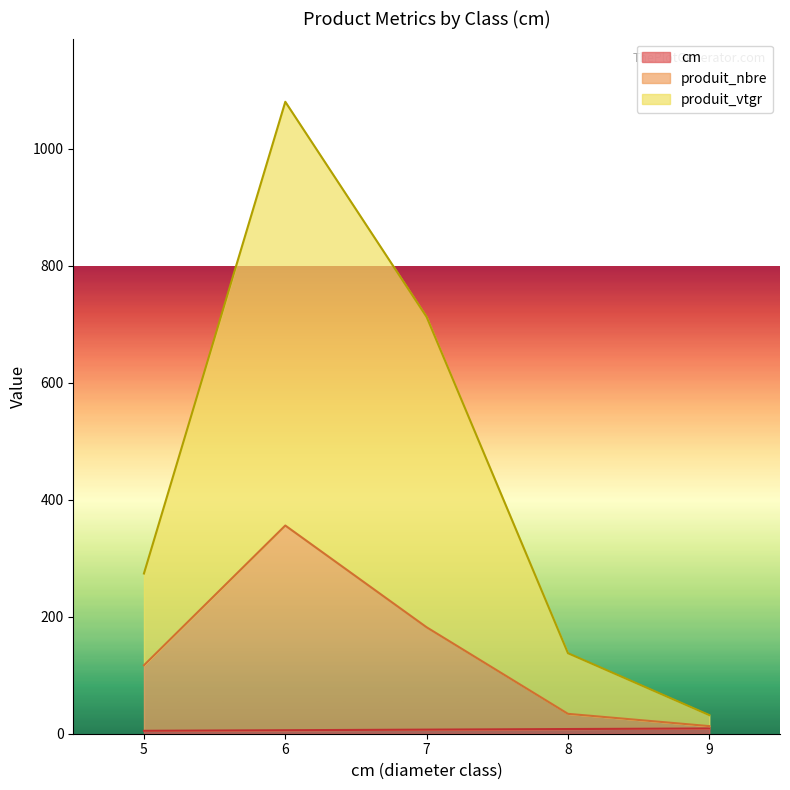

Rank the series at 6 from lowest to highest value.

cm, produit_nbre, produit_vtgr